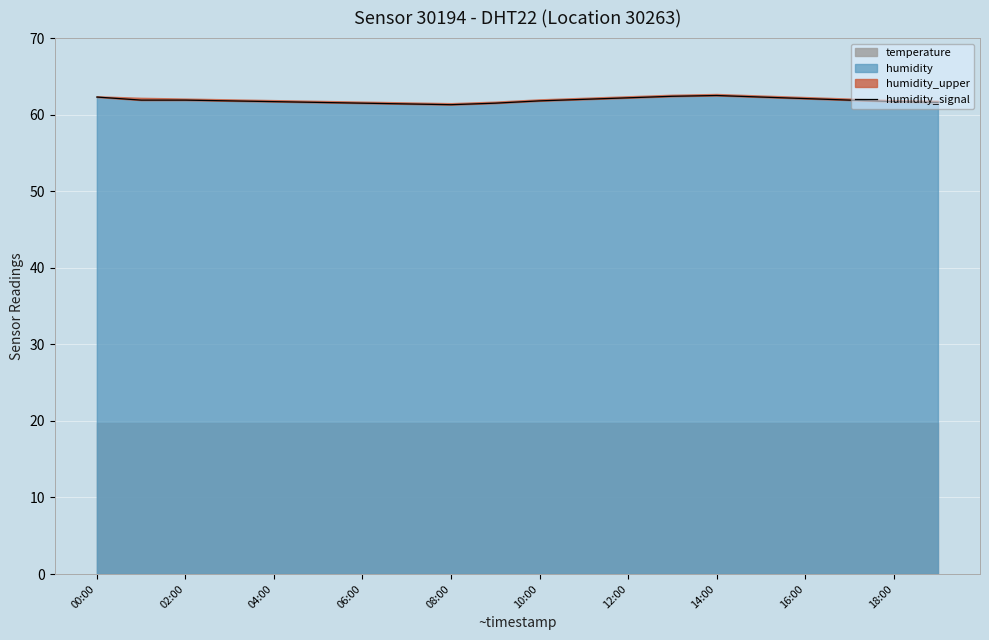

What is the label of the 20th point from the right?

00:00